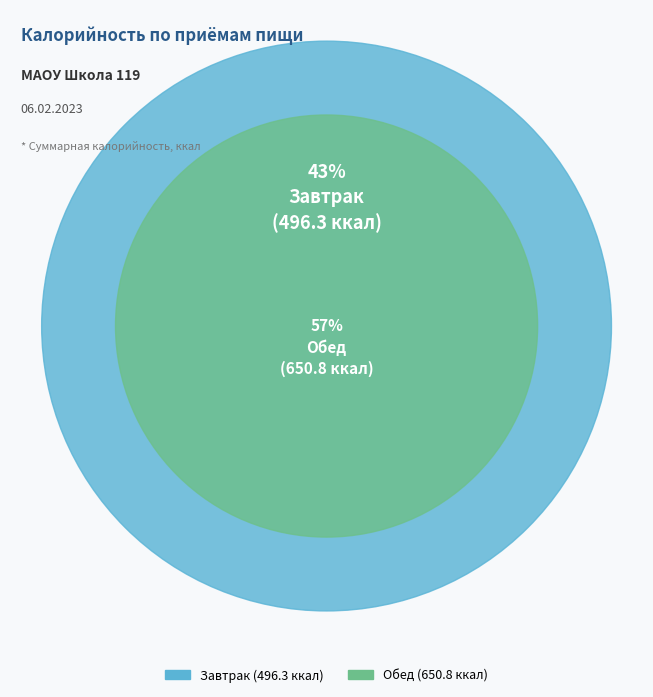

Is there any slice that represents more than half of the pie?

Yes